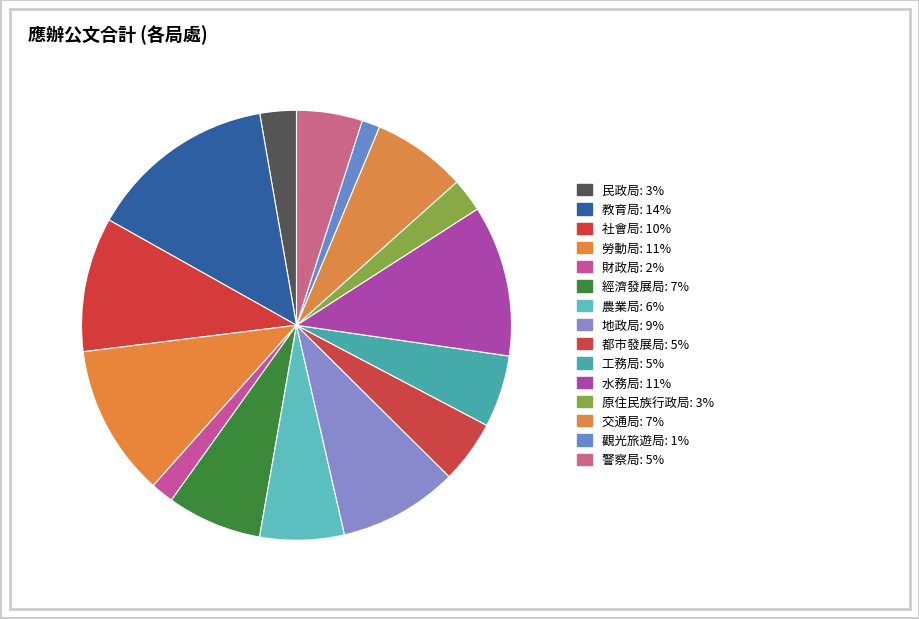

Is it true that 觀光旅遊局 is 1% of the pie?

True